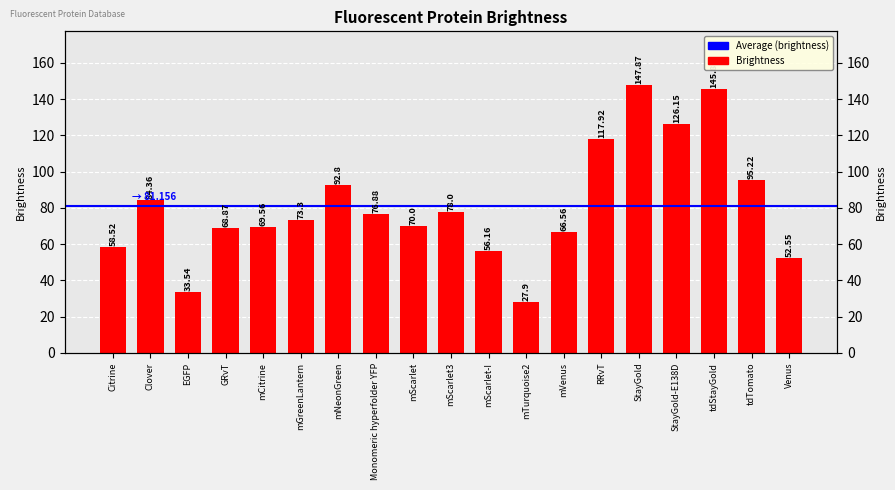

Reading right to left, list all the values displayed in this chart.

Venus=52.5	tdTomato=95.2	tdStayGold=145.8	StayGold-E138D=126.2	StayGold=147.9	RRvT=117.9	mVenus=66.6	mTurquoise2=27.9	mScarlet-I=56.2	mScarlet3=78.0	mScarlet=70.0	Monomeric hyperfolder YFP=76.9	mNeonGreen=92.8	mGreenLantern=73.3	mCitrine=69.6	GRvT=68.9	EGFP=33.5	Clover=84.4	Citrine=58.5